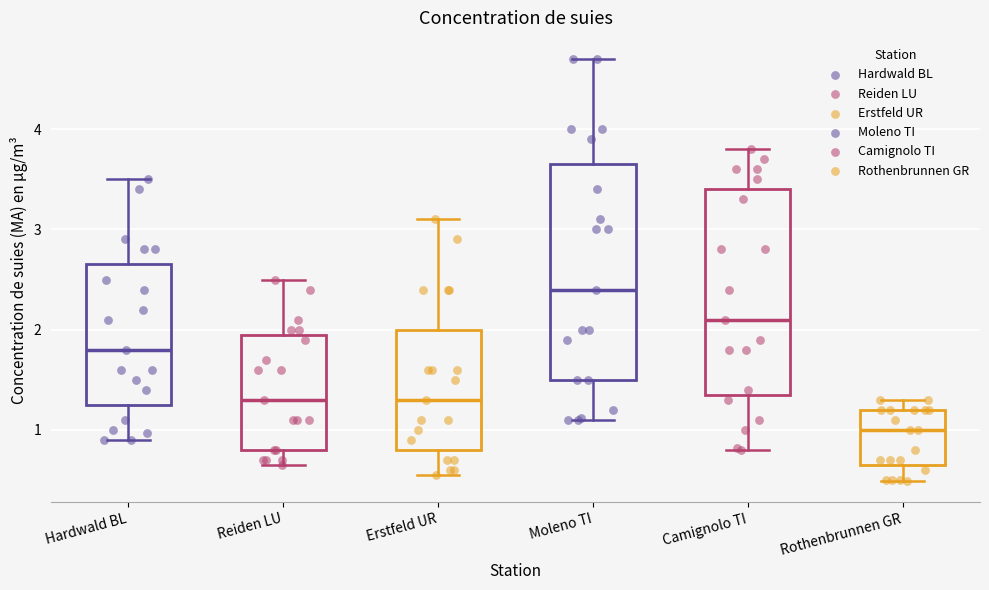

Where does the lower whisker of the box for Camignolo TI end on the y-axis? The values are not printed on the chart, so give them approximately, as read against the axis.

0.8